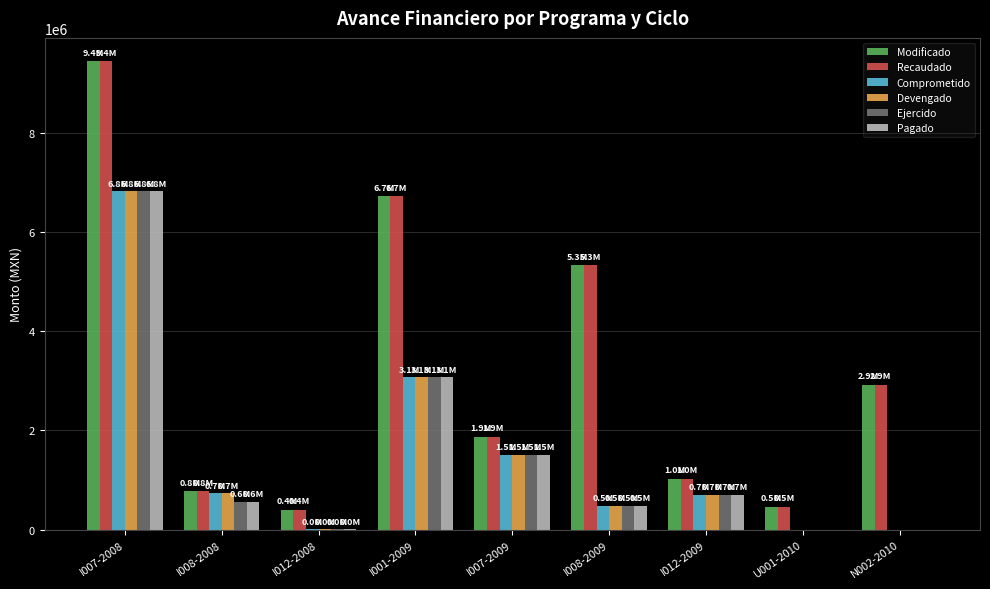

How many groups of bars are there?

9